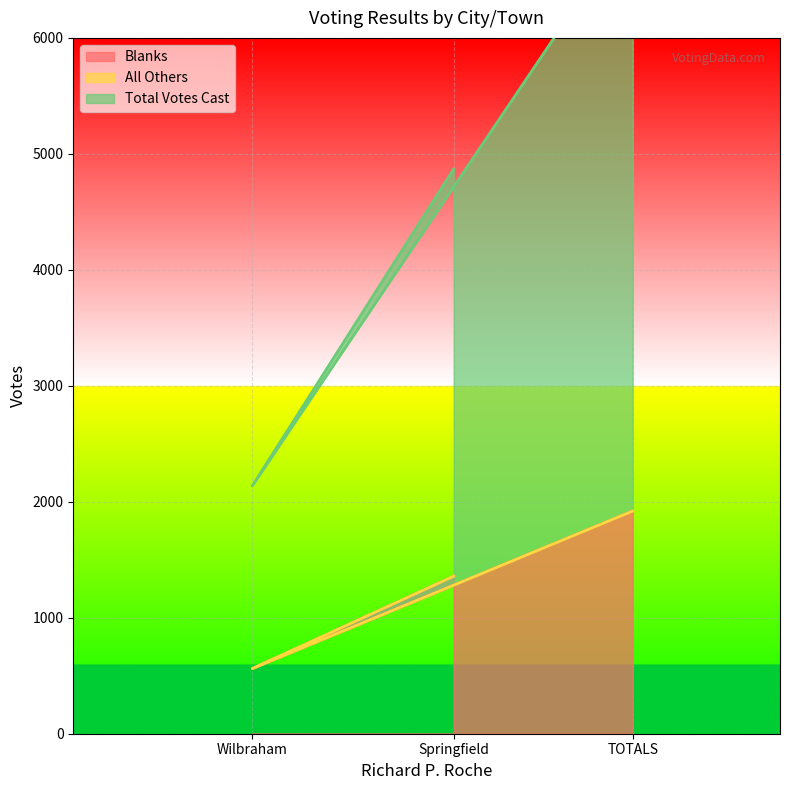

What is the average value of the Total Votes Cast series?

4671